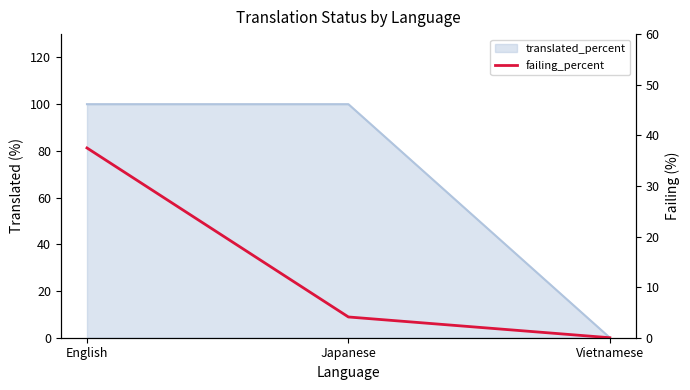

Is it true that the value at English is 63.7?

False